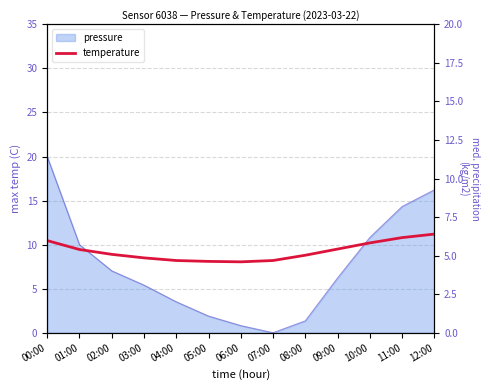

Reading left to right, extract all data points from this chart.

10.5	9.4	8.9	8.5	8.2	8.1	8.1	8.2	8.8	9.5	10.2	10.8	11.2